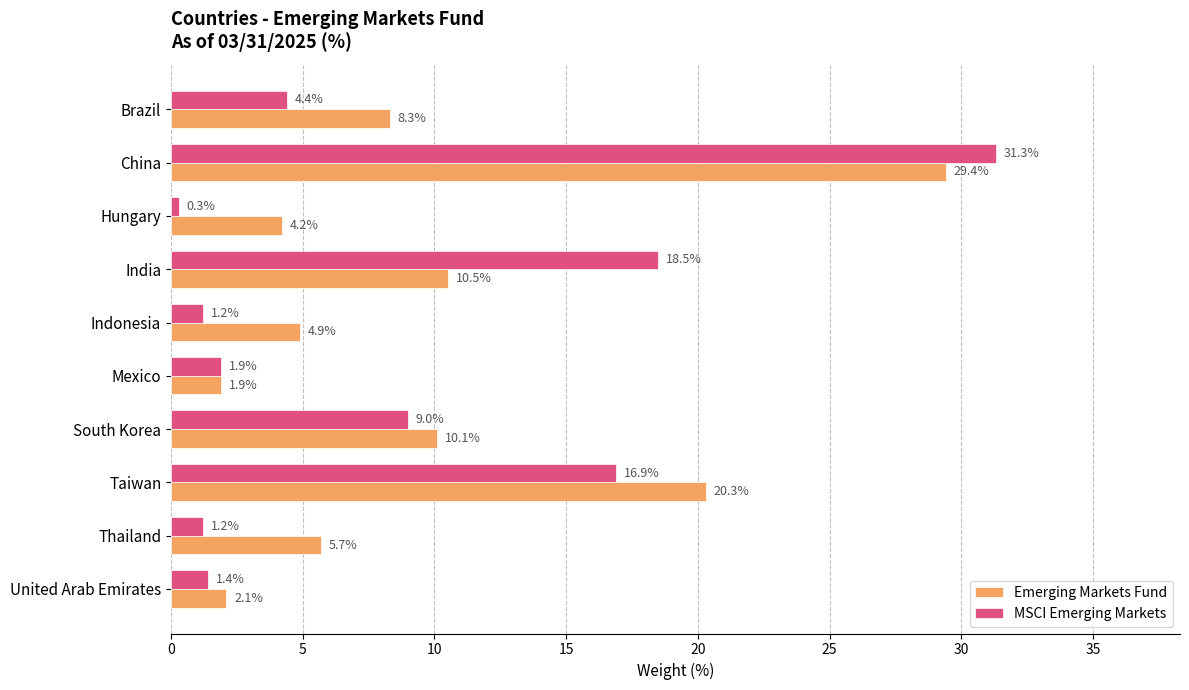

Between Indonesia and Mexico, which series saw the biggest shift?

Emerging Markets Fund